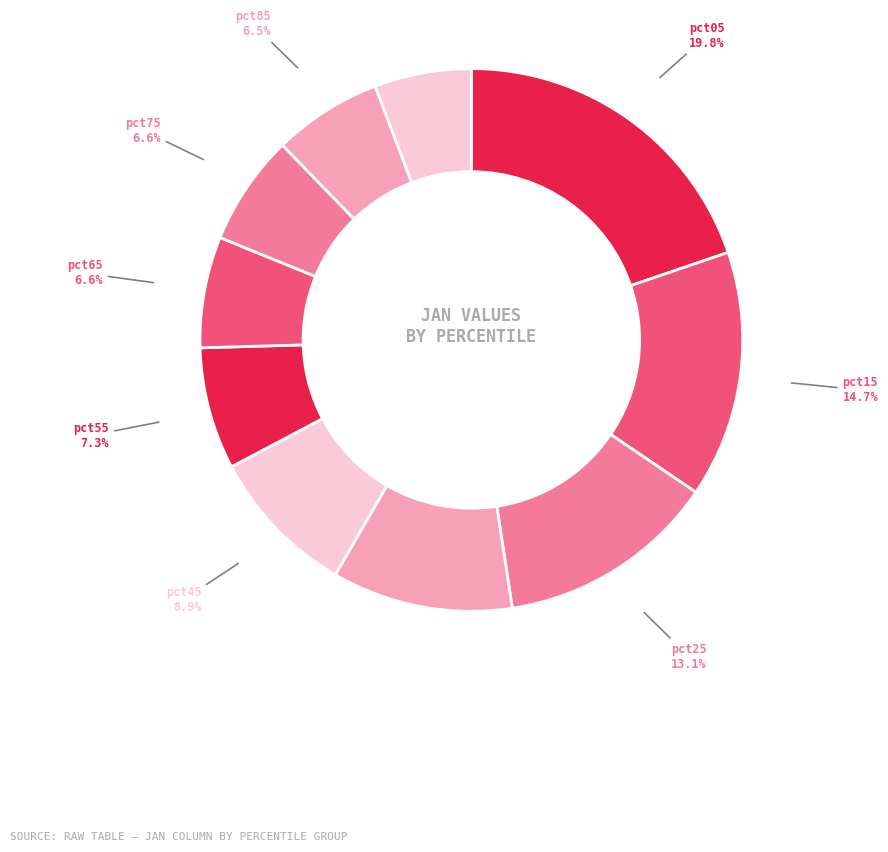

Is it true that pct35 is 3% of the pie?

False